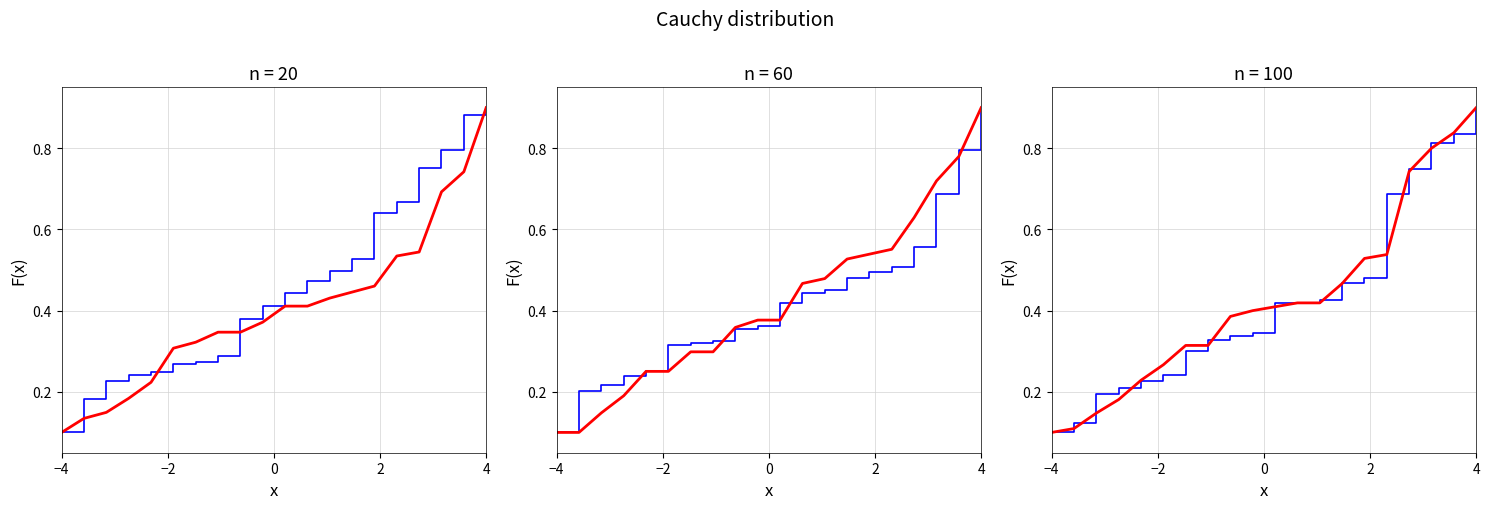

Where is SDS_P2 nearest to the value 0?

−4